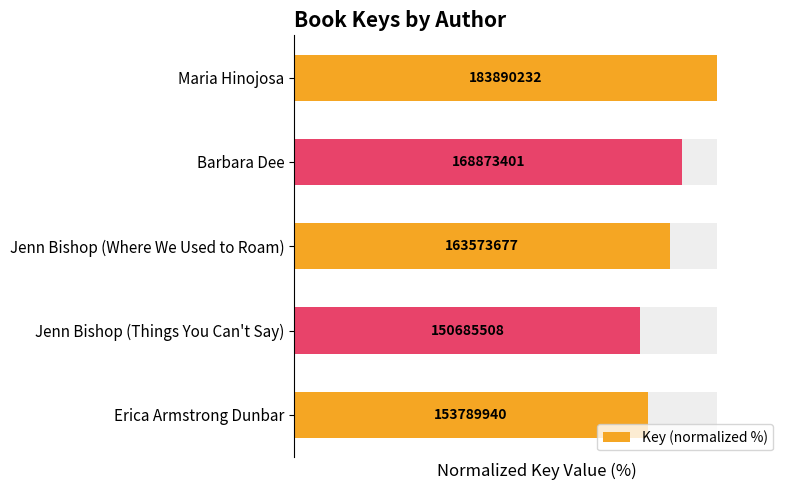

What is the average value?

89.3